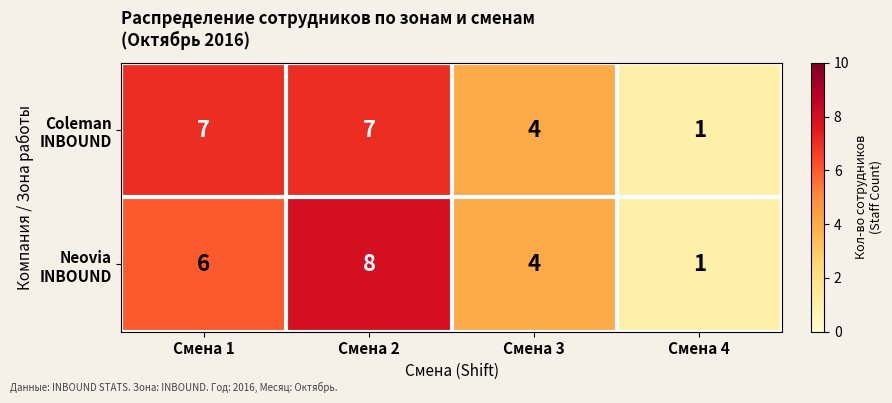

At which category is the sum across all series the highest?

Смена 2